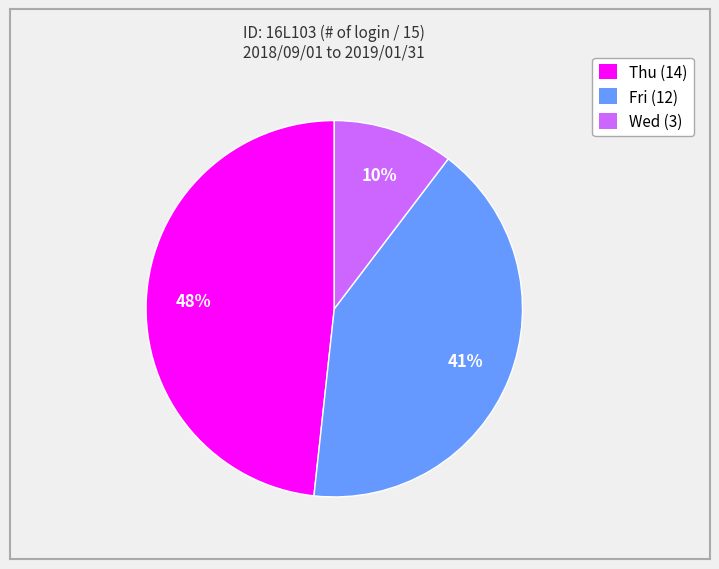

Does any single category account for the majority?

No